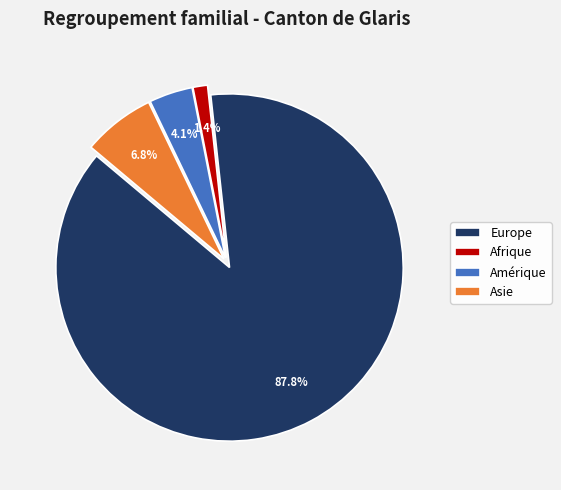

Which slice is the largest?

Europe